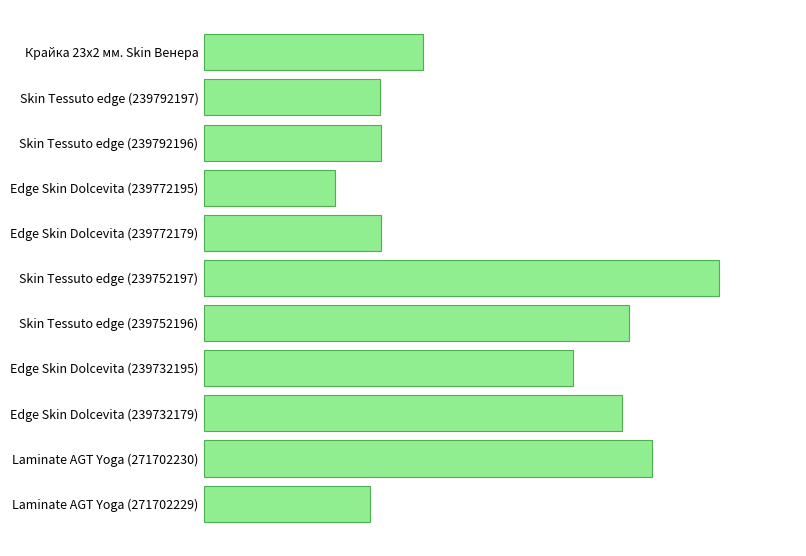

List the labels in order of value, largest first.

Skin Tessuto edge (239752197), Laminate AGT Yoga (271702230), Skin Tessuto edge (239752196), Edge Skin Dolcevita (239732179), Edge Skin Dolcevita (239732195), Крайка 23x2 мм. Skin Венера, Skin Tessuto edge (239792196), Edge Skin Dolcevita (239772179), Skin Tessuto edge (239792197), Laminate AGT Yoga (271702229), Edge Skin Dolcevita (239772195)